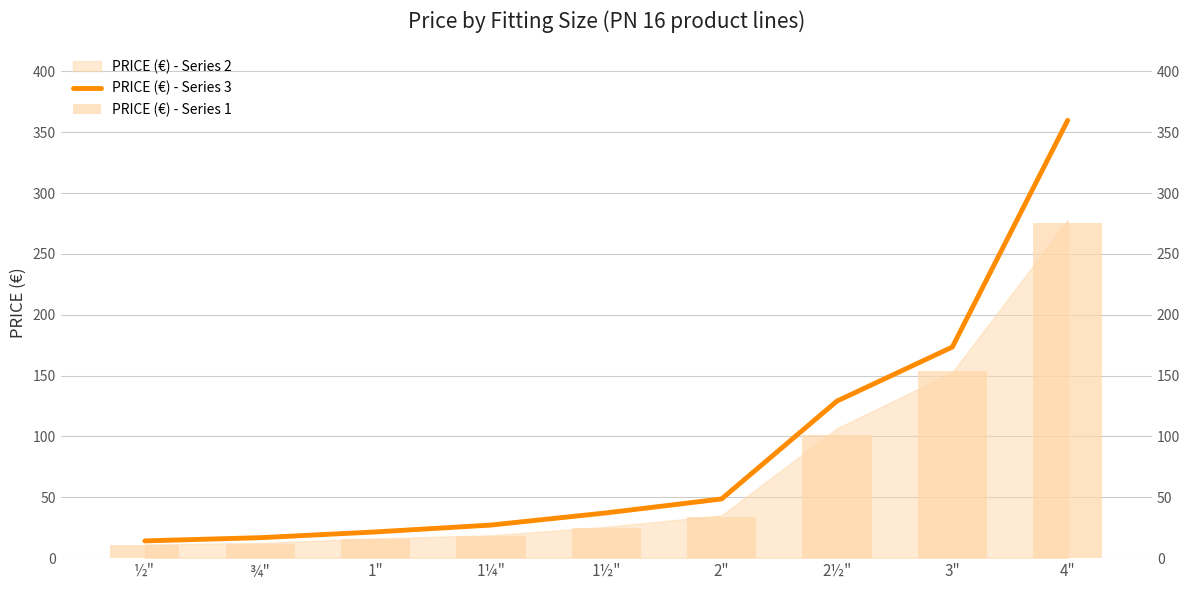

What is the sum of all PRICE (€) - Series 1 values?

646.2